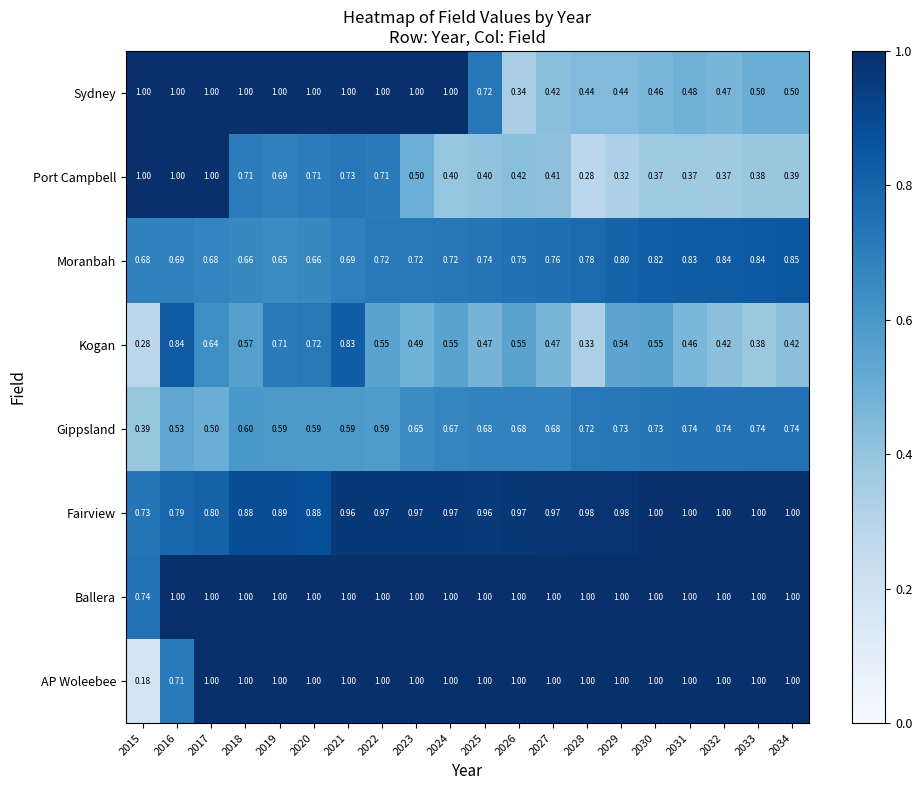

Which series has the largest range (max minus min)?

AP Woleebee